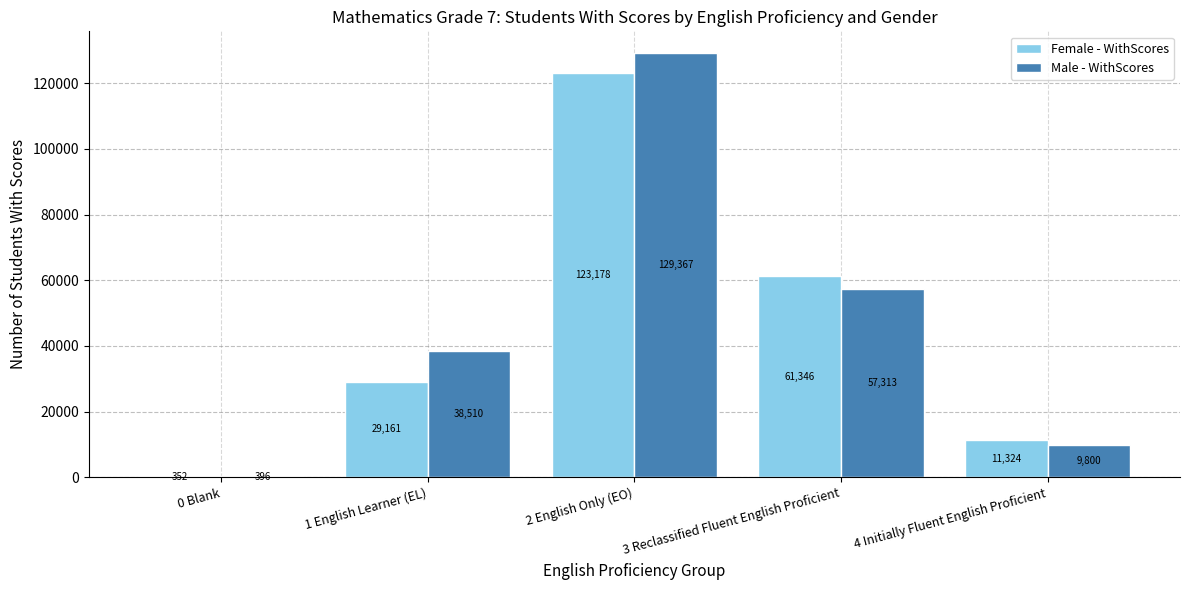

What is the sum of all Male - WithScores values?

235386